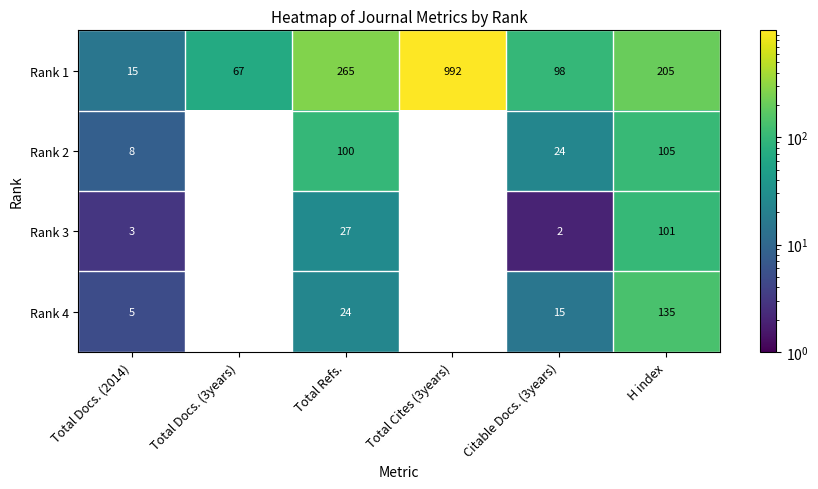

What is the total value across all series at H index?

546